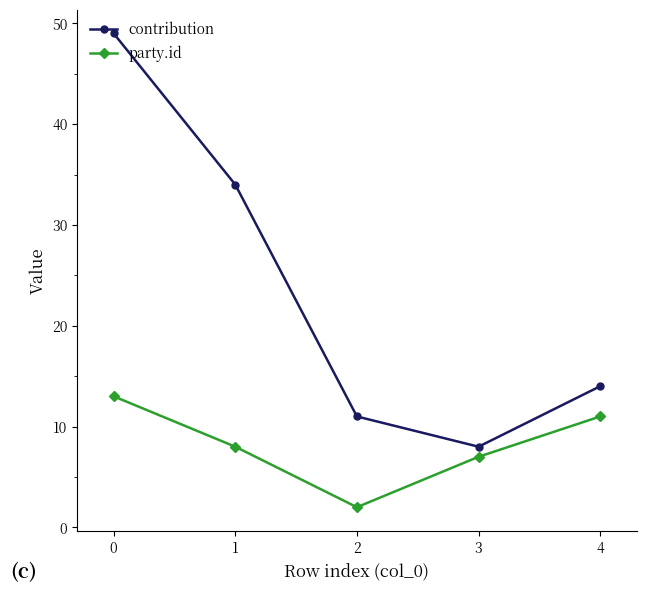

Count the number of data series in this chart.

2